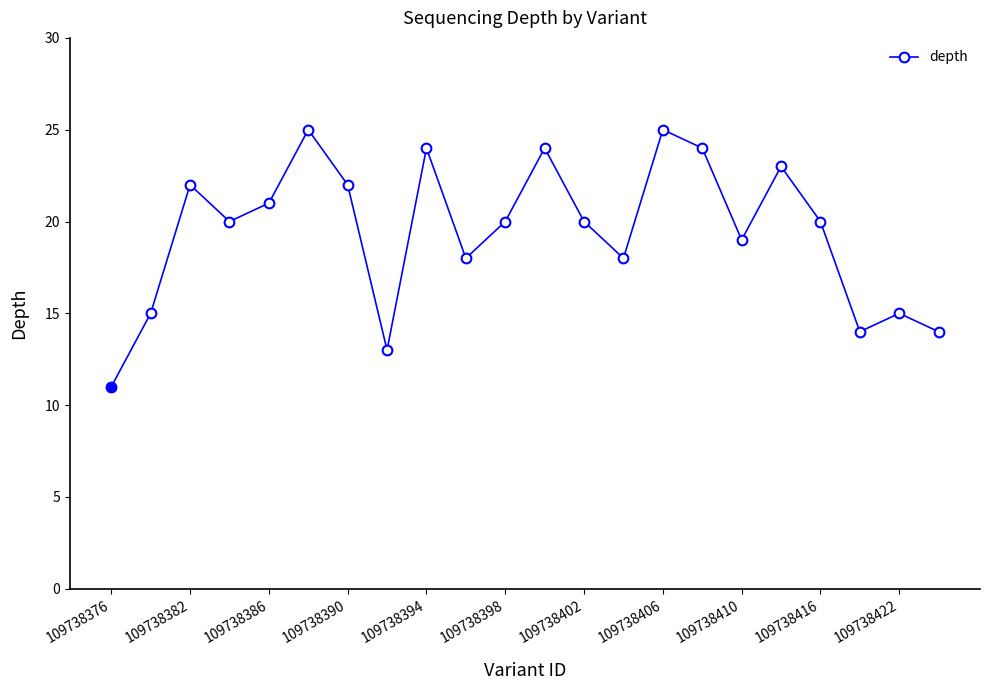

How many interior local valleys (lower than both neighbors) does the data have?

6